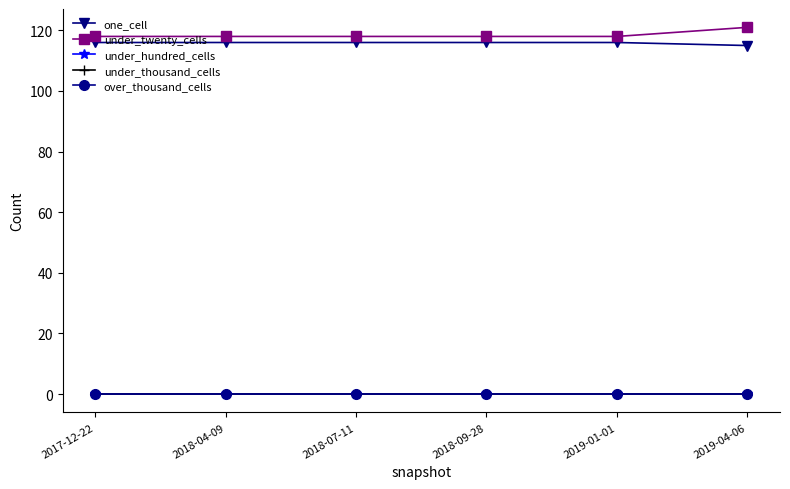

Is this an area chart (filled region under the line)?

No